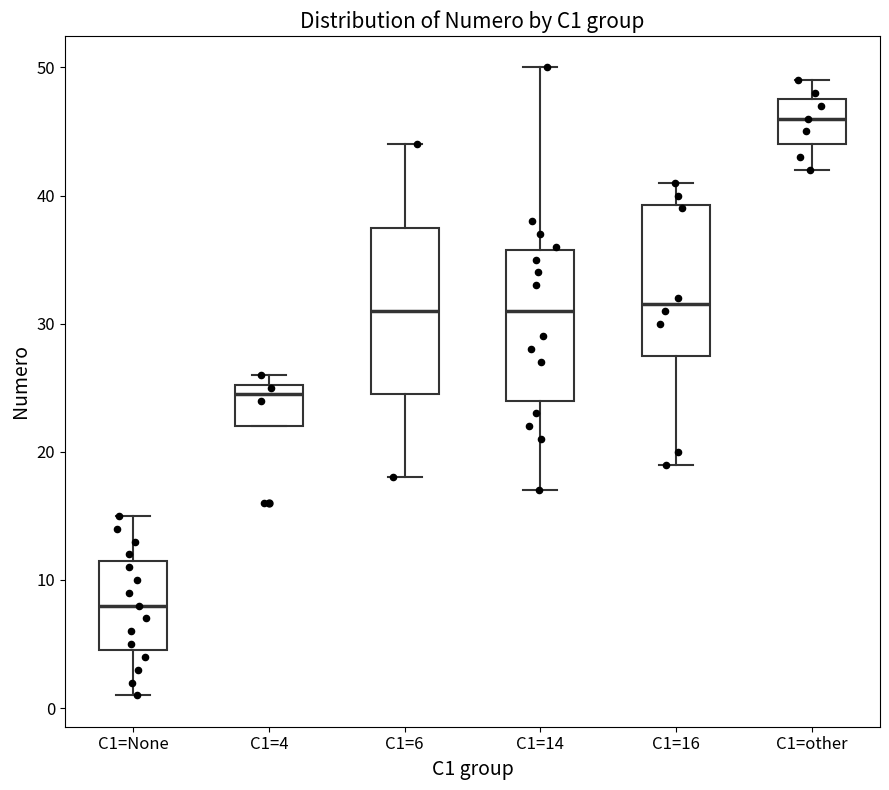

Reading left to right, transcribe this box plot: for each box, give where its median line is, the range the box spans, and where its two whiskers end, as read against the y-axis. The values are not printed on the chart, so give them approximately, as read against the axis.

C1=None: median 8, box 5 to 12, whiskers 1 to 15
C1=4: median 25 (just below the box's upper edge), box 22 to 25, whiskers 22 to 26
C1=6: median 31, box 25 to 38, whiskers 18 to 44
C1=14: median 31, box 24 to 36, whiskers 17 to 50
C1=16: median 32, box 28 to 39, whiskers 19 to 41
C1=other: median 46, box 44 to 48, whiskers 42 to 49